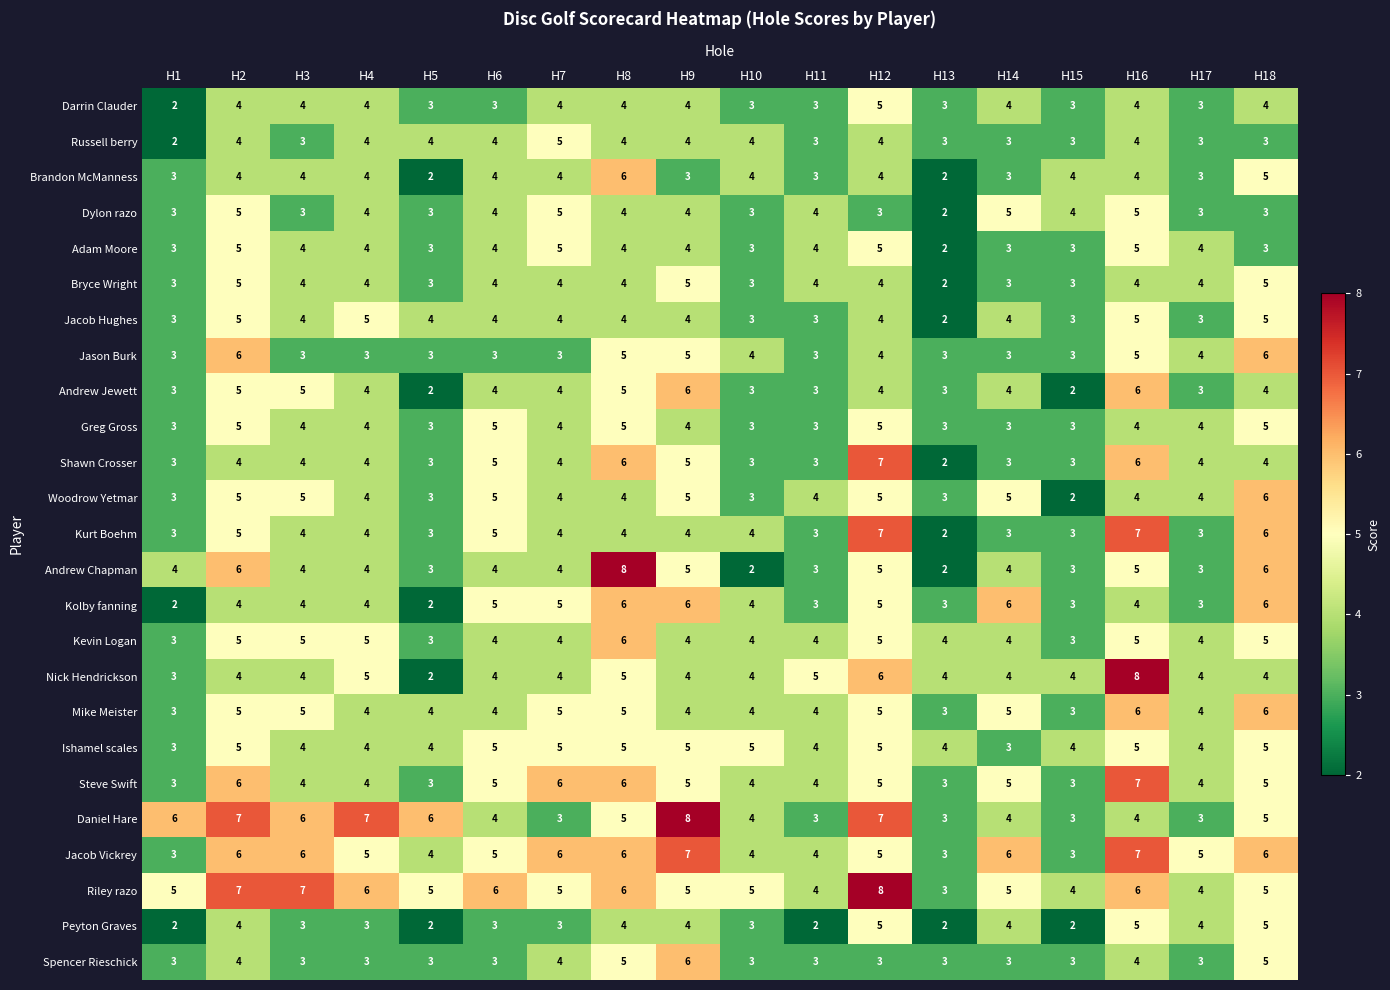

Count the number of categories in the chart.

18